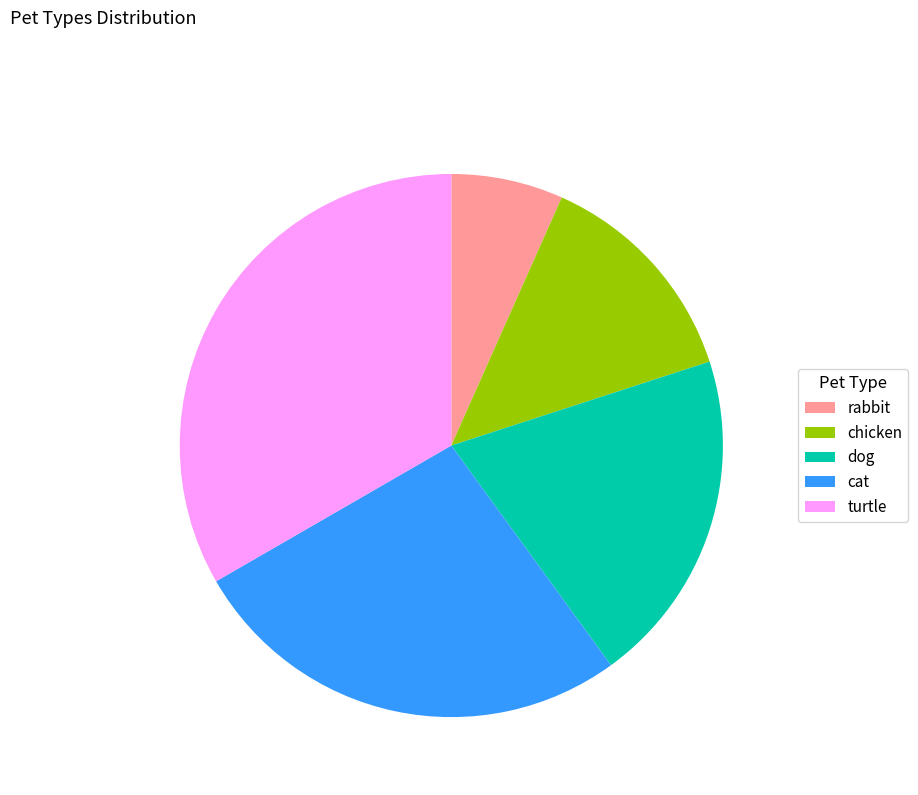

The chicken slice represents 4% of the pie. True or false?

False